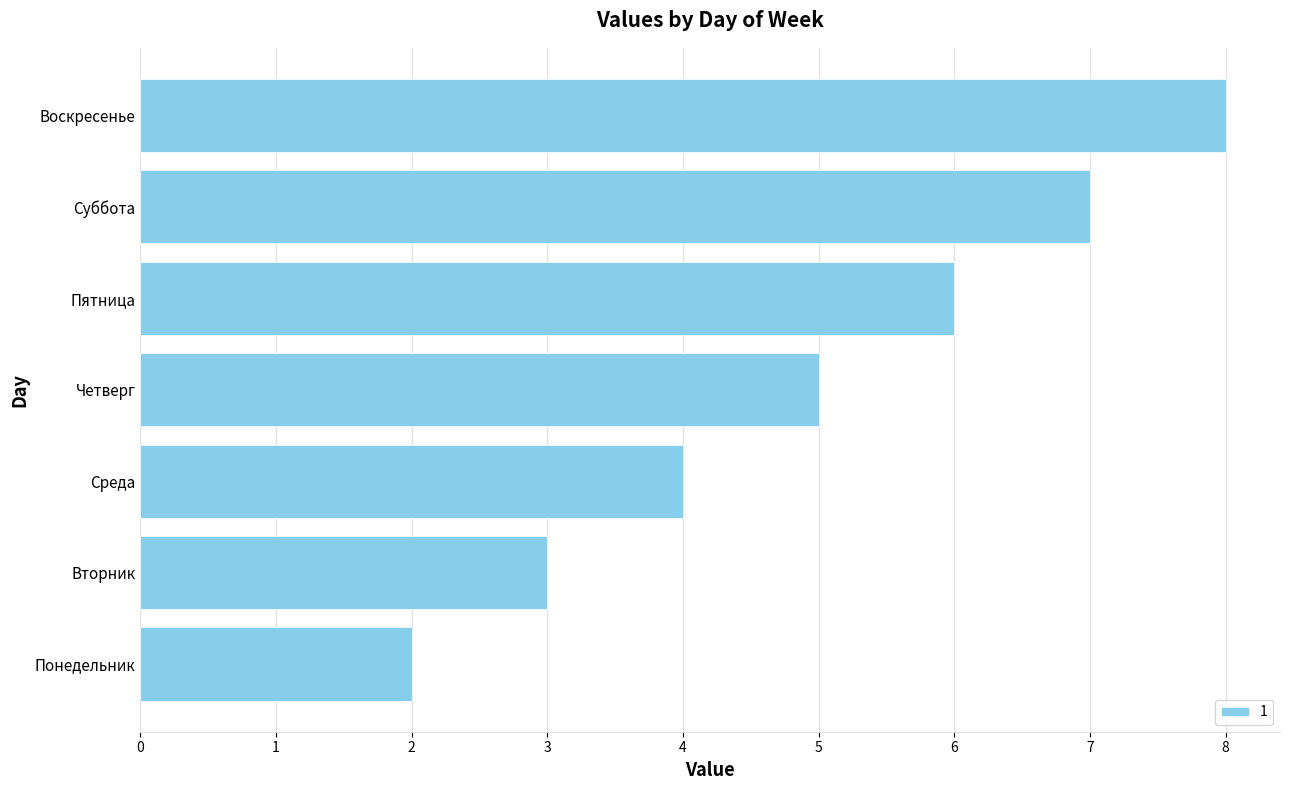

What is the minimum value shown in the chart?

2